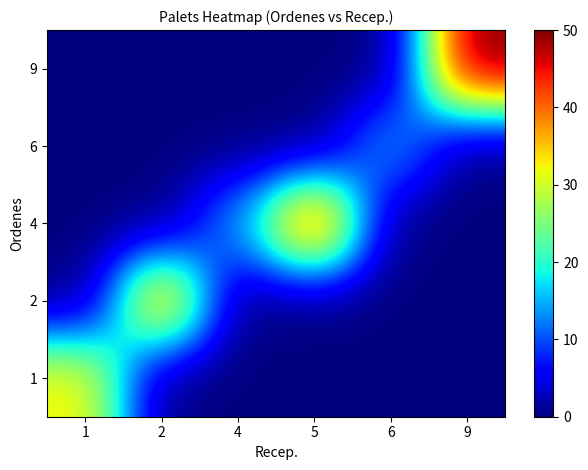

What is the difference between the highest and lowest values at 6?

15